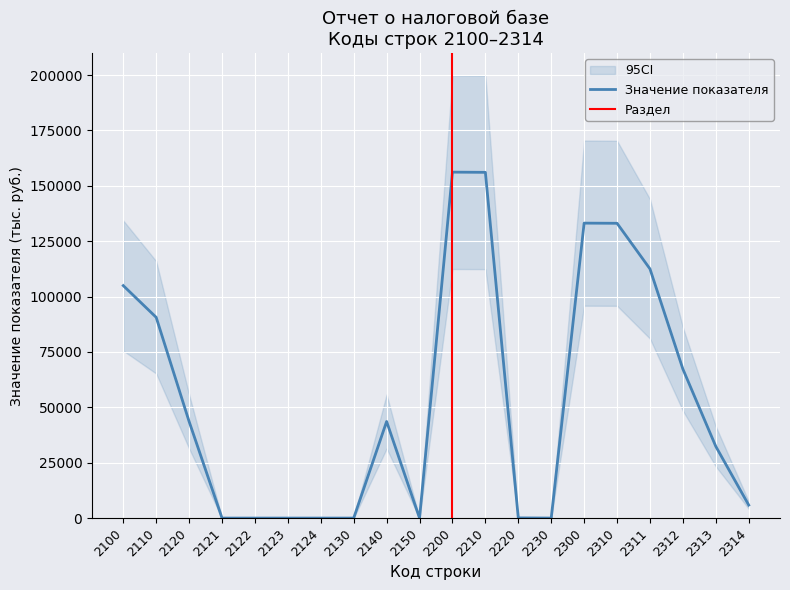

List the labels in order of value, smallest first.

2121, 2122, 2123, 2124, 2130, 2150, 2230, 2220, 2314, 2313, 2120, 2140, 2312, 2110, 2100, 2311, 2310, 2300, 2210, 2200